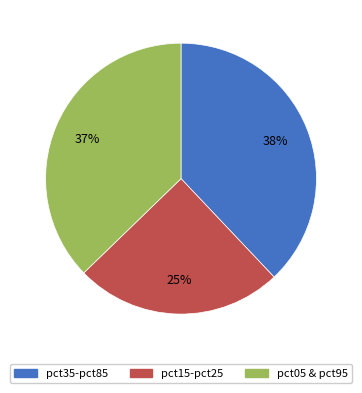

To the nearest percent, what is the combined percentage of pct05 & pct95 and pct35-pct85?

75%